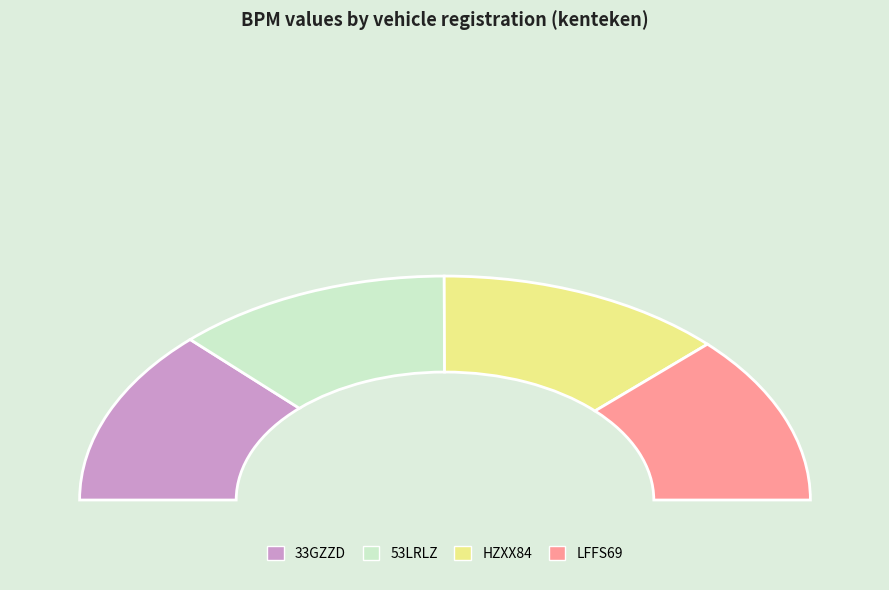

Is there any slice that represents more than half of the pie?

No